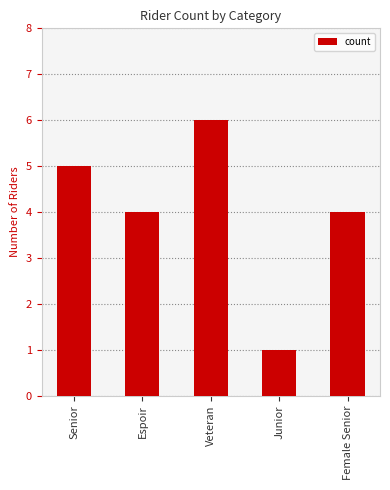

How many data points does each series have?

5